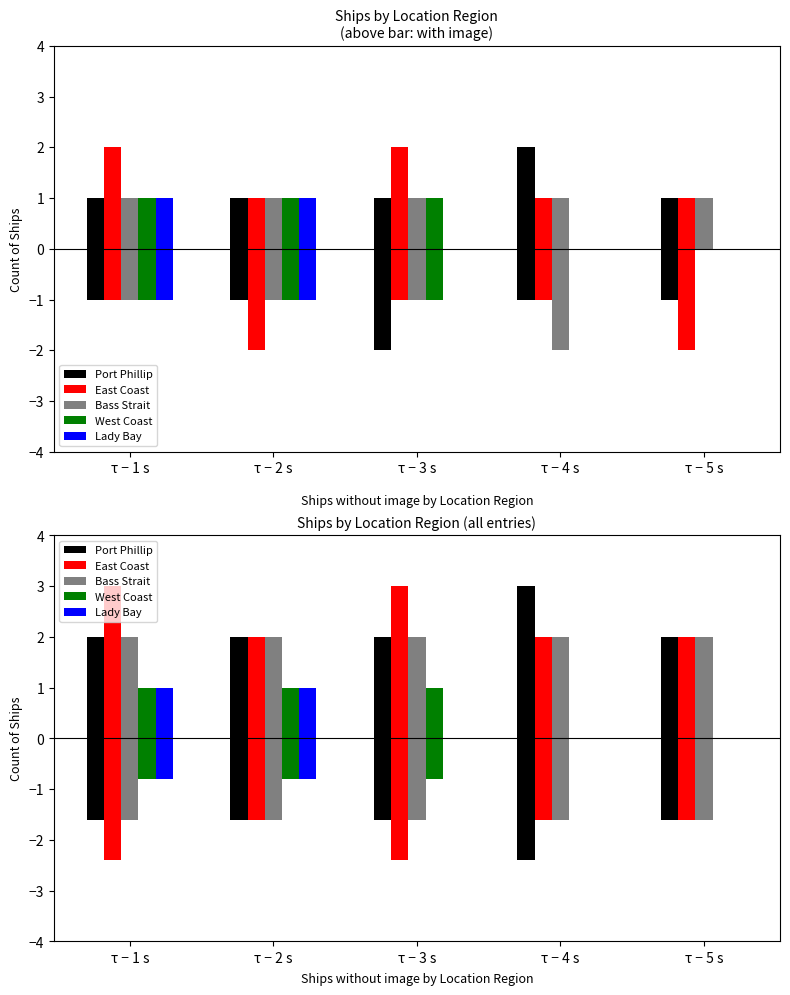

Which label corresponds to the smallest value in the chart?

τ − 4 s